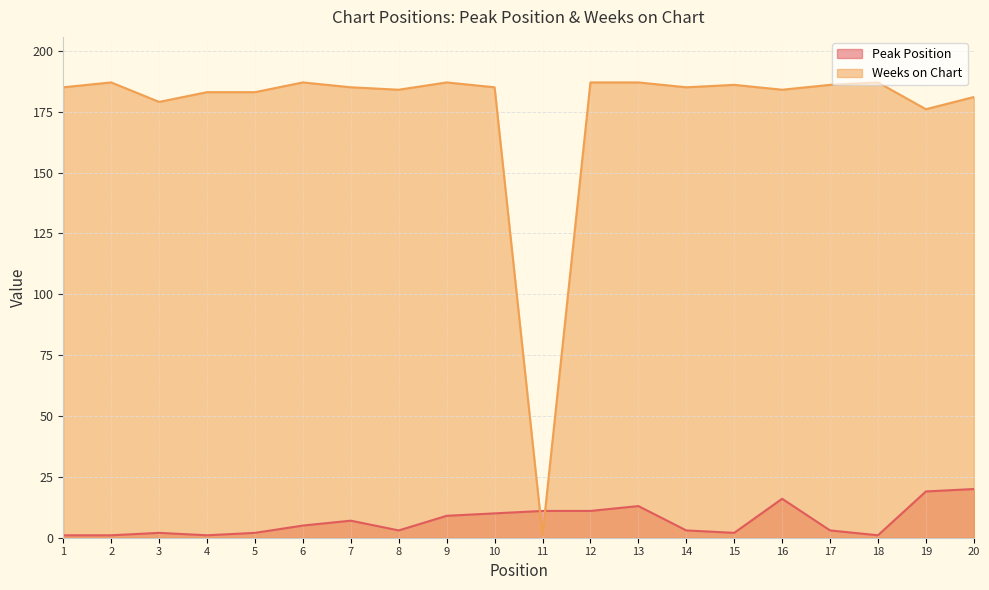

At which category is the sum across all series the highest?

20